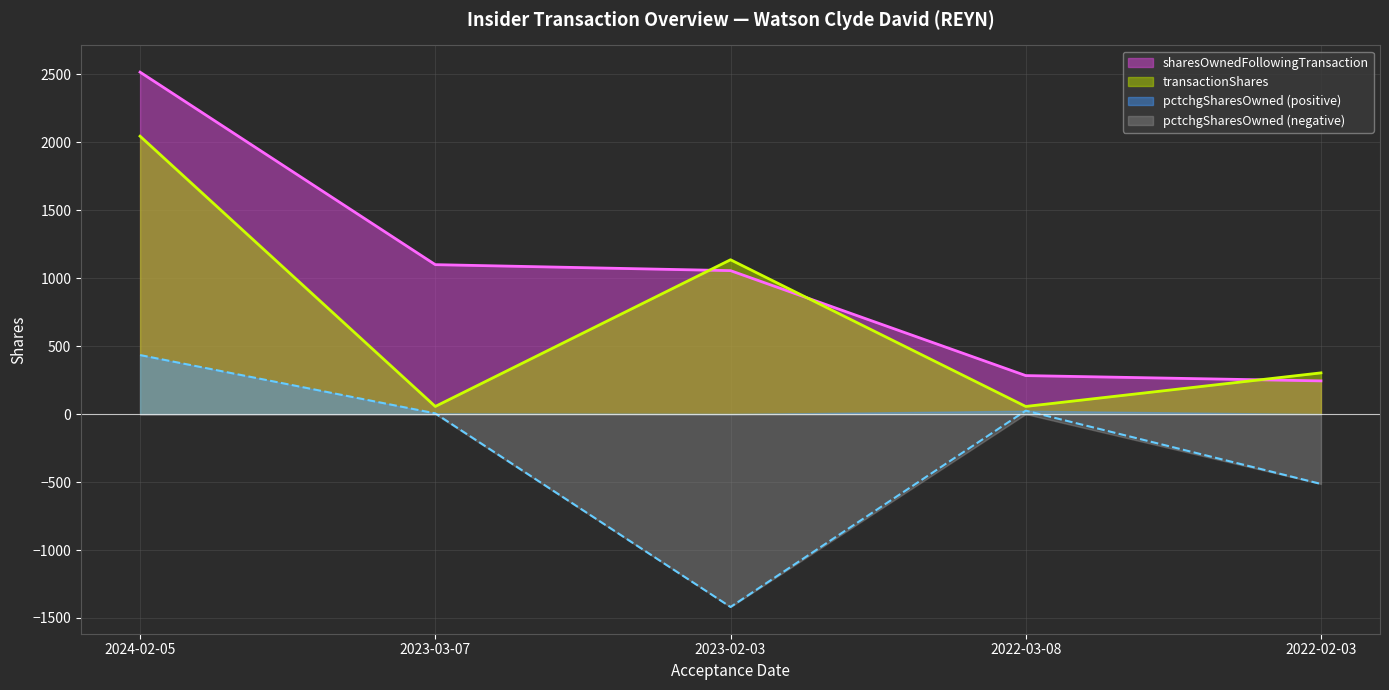

What is the sum of the pctchgSharesOwned values at 2023-02-03 and 2024-02-05?

-985